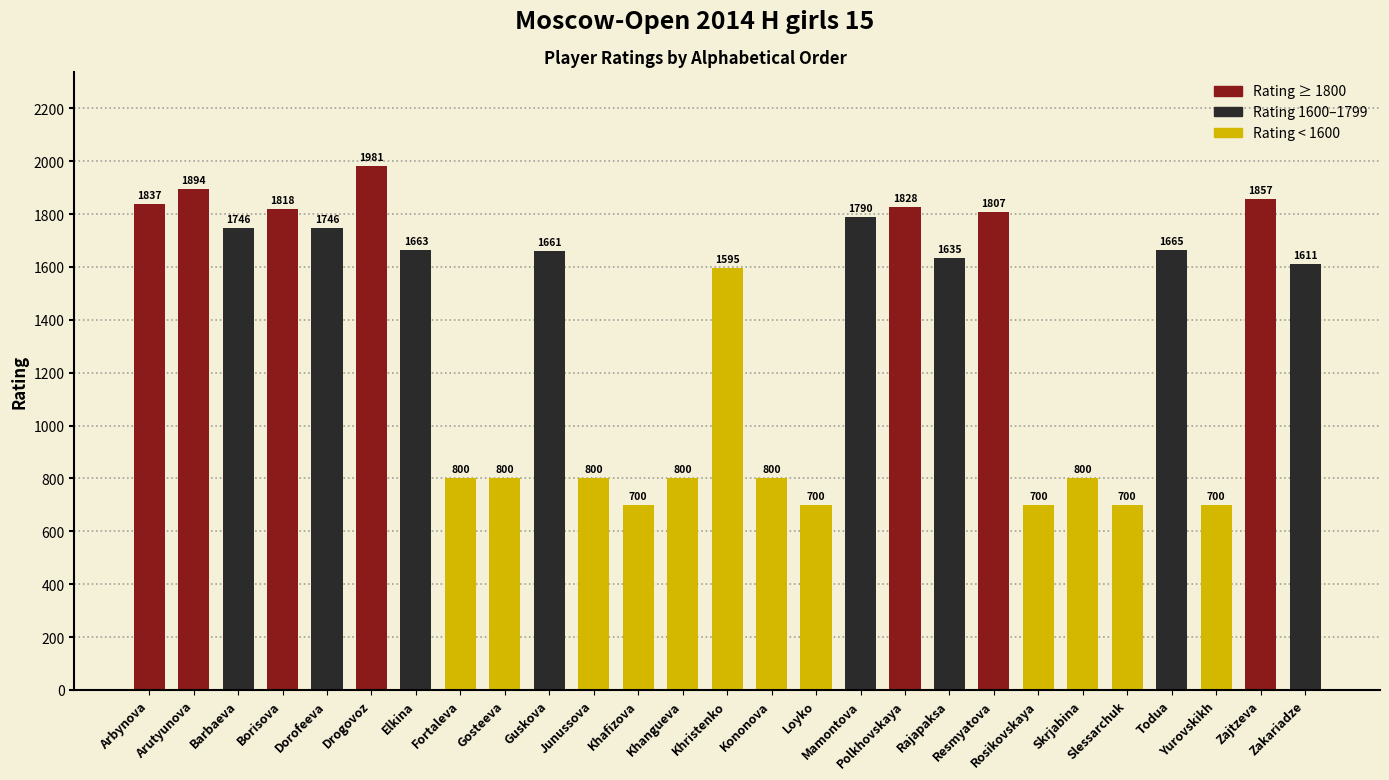

What is the value of the 21st bar from the left?

700